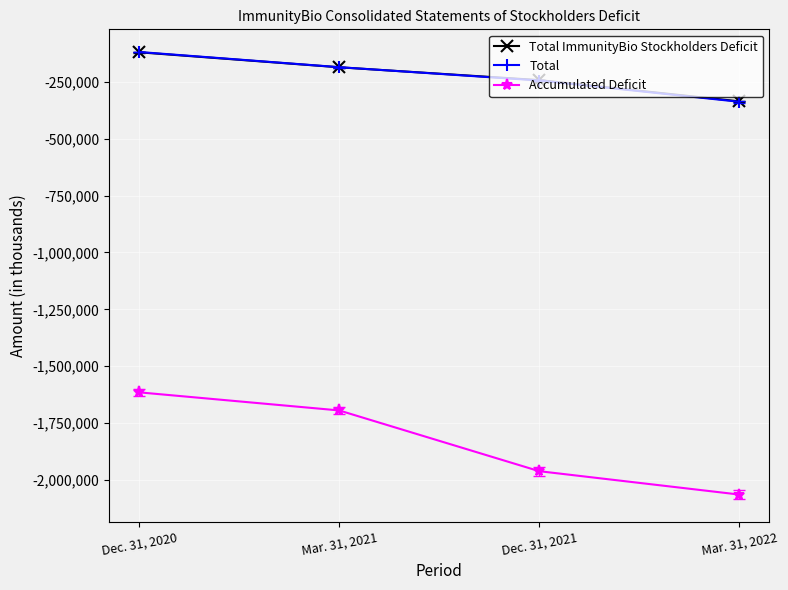

How many Total ImmunityBio Stockholders Deficit values are between -242173 and -119808?

3